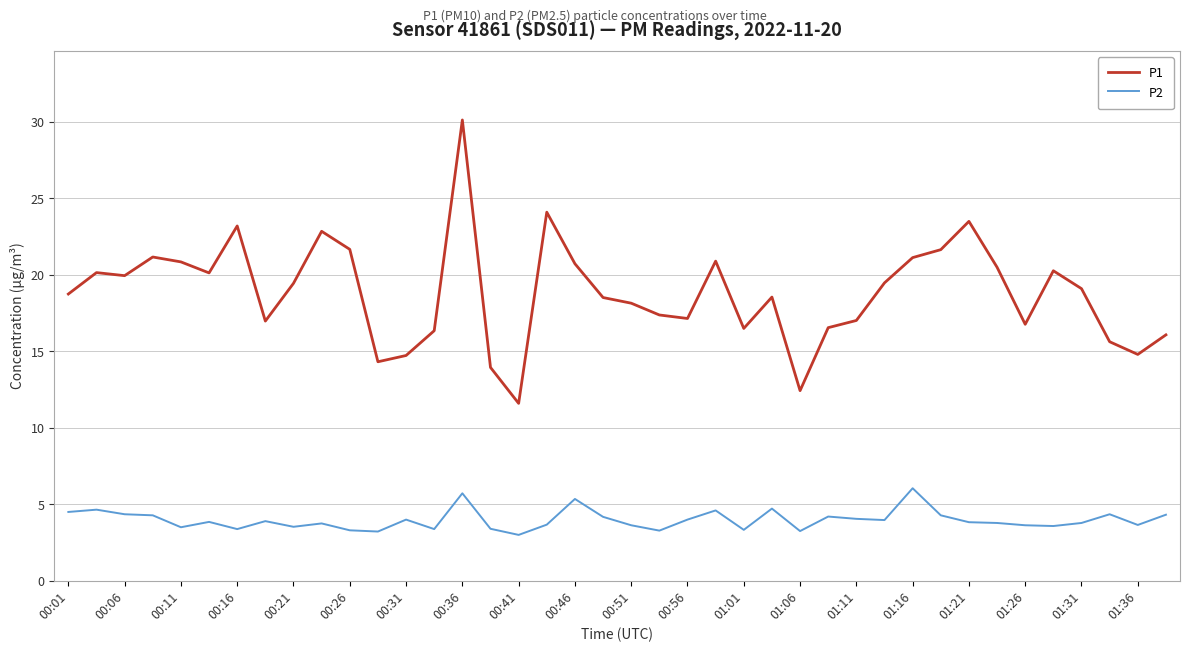

What is the minimum value for P1?

11.6